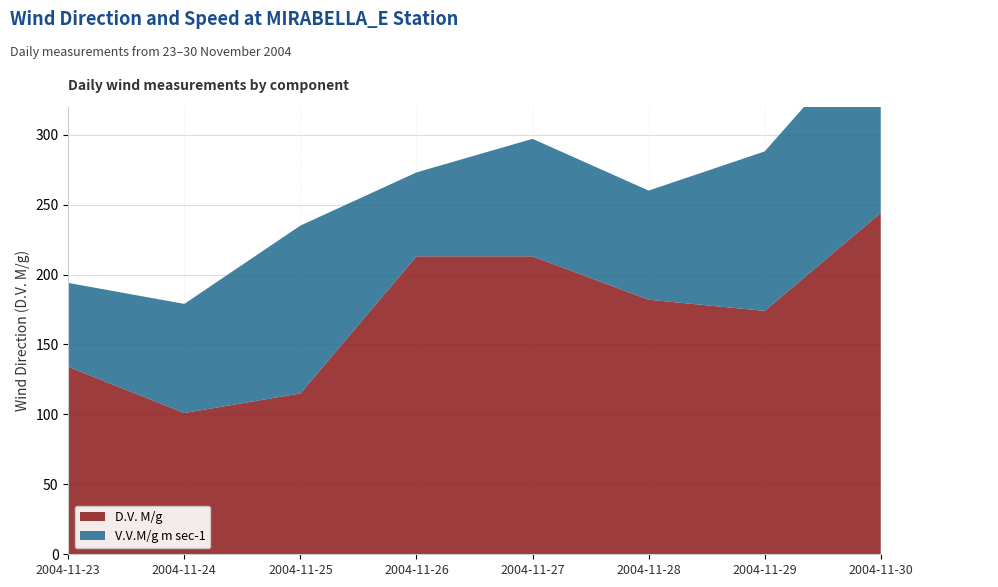

Reading left to right, what are all the values shown in this chart?

D.V. M/g: 134.0	101.0	115.0	213.0	213.0	182.0	174.0	244.0
V.V.M/g m sec-1: 1.0	1.3	2.0	1.0	1.4	1.3	1.9	2.3